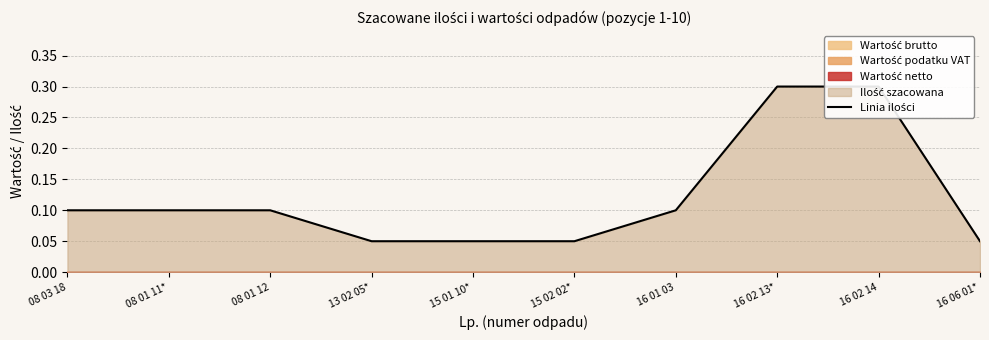

Reading right to left, transcribe all the data shown in this chart.

0.1	0.3	0.3	0.1	0.1	0.1	0.1	0.1	0.1	0.1